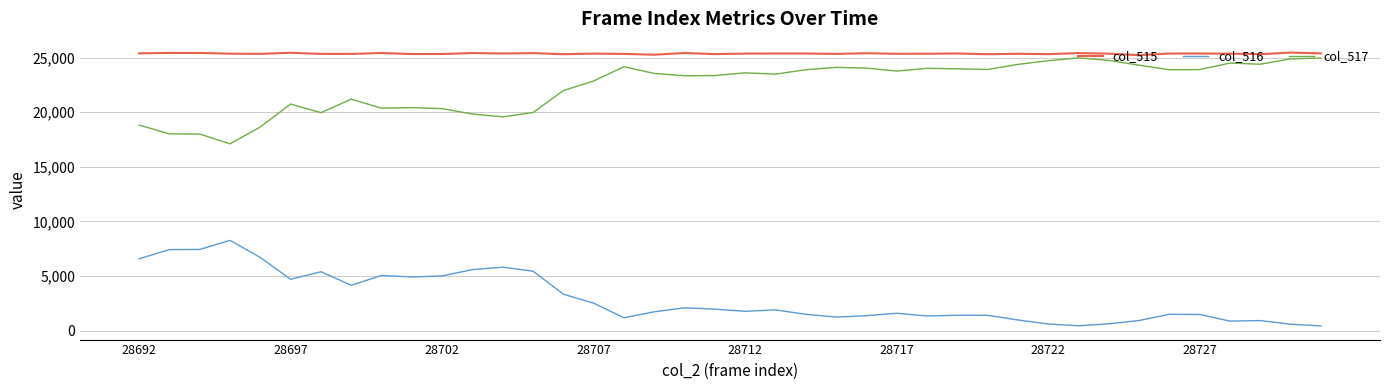

True or false: col_515 and col_516 intersect in this chart.

False